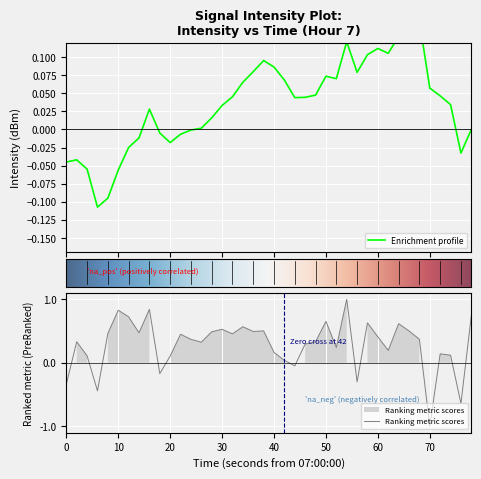

Which category has the lowest value in the Ranking metric scores series?

70